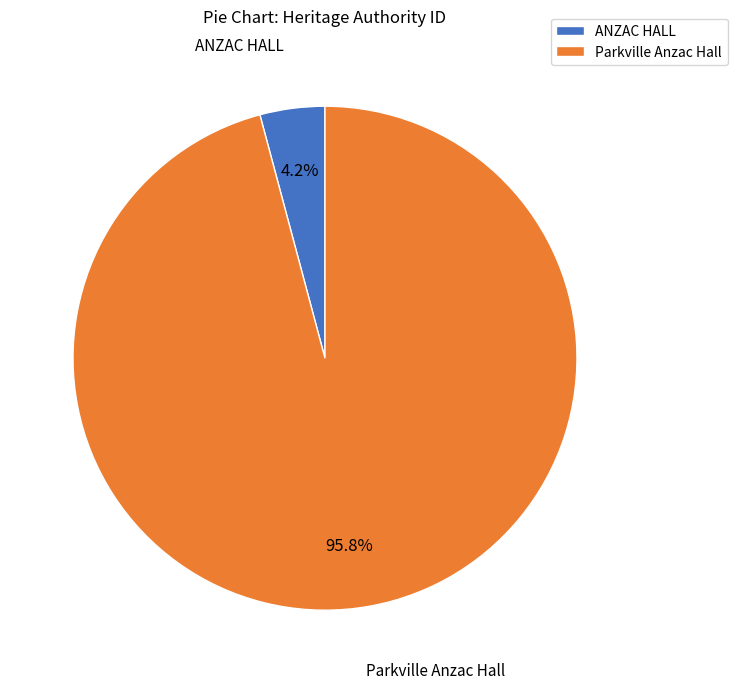

To the nearest percent, what is the difference between the Parkville Anzac Hall and ANZAC HALL slice percentages?

92%